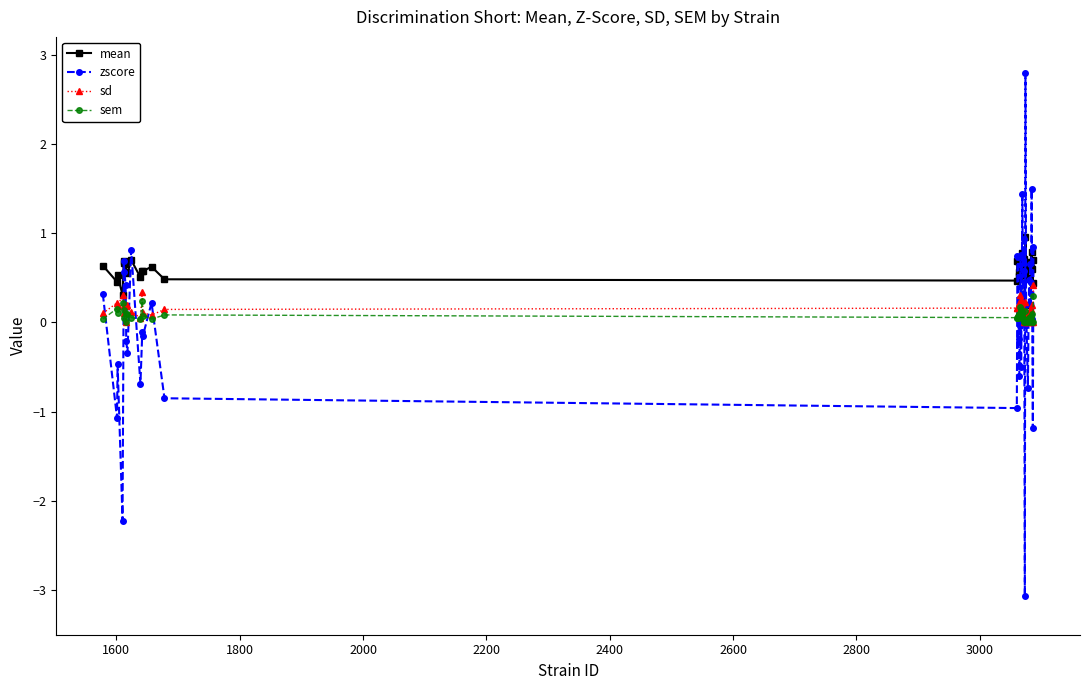

At how many categories does at least one series exceed 0?

40